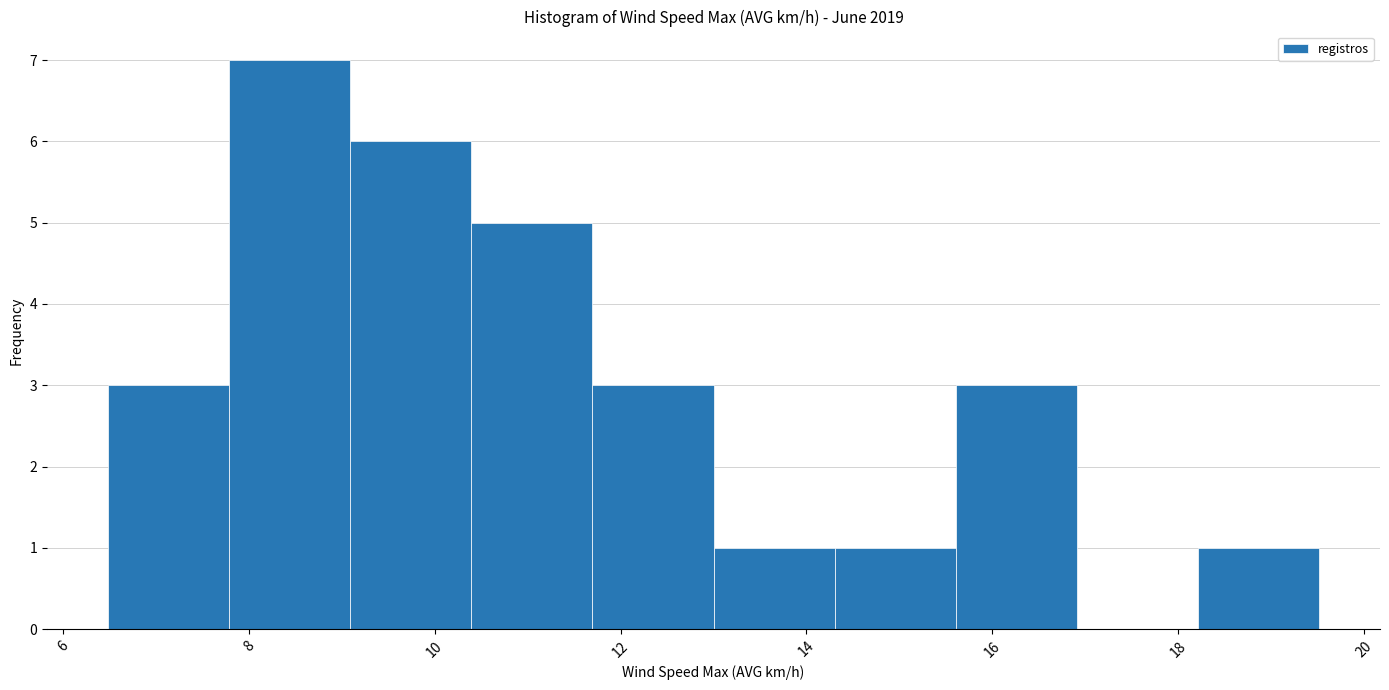

Over which range of the x-axis is the bar tallest?

7.8 to 9.0